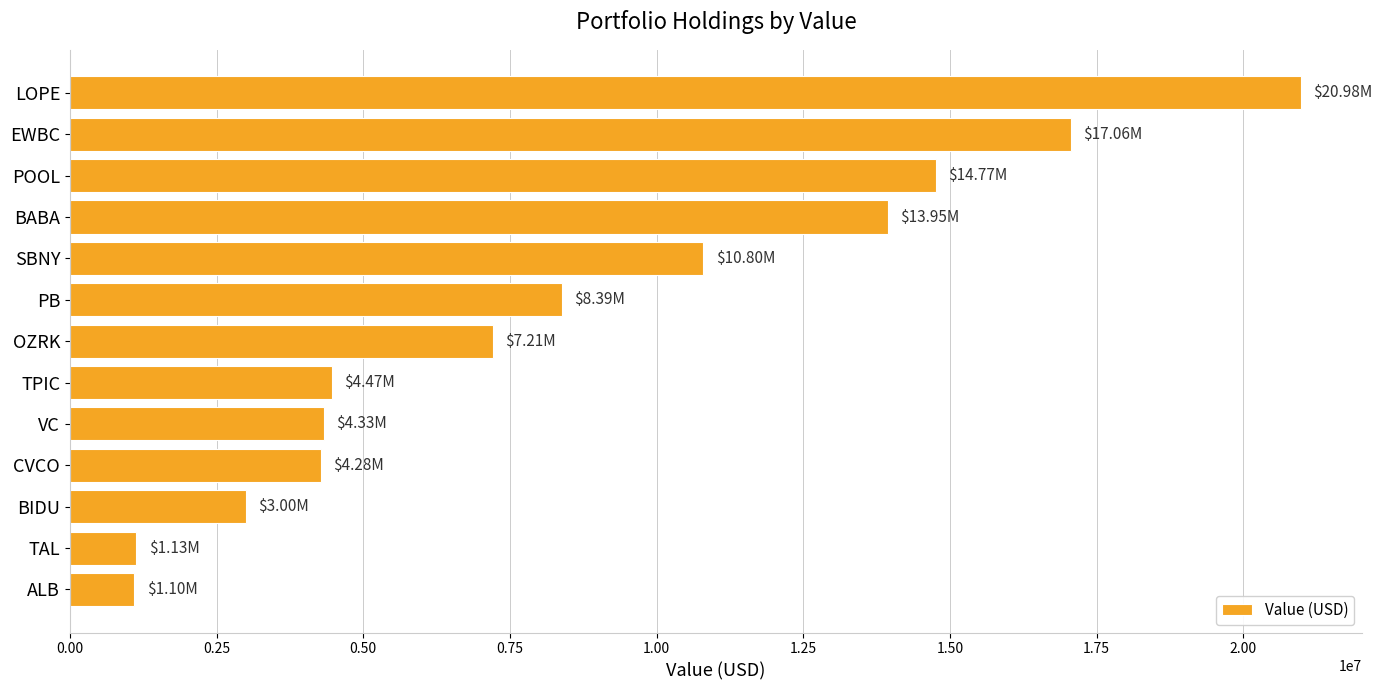

At which category does the chart reach its peak across all series?

LOPE